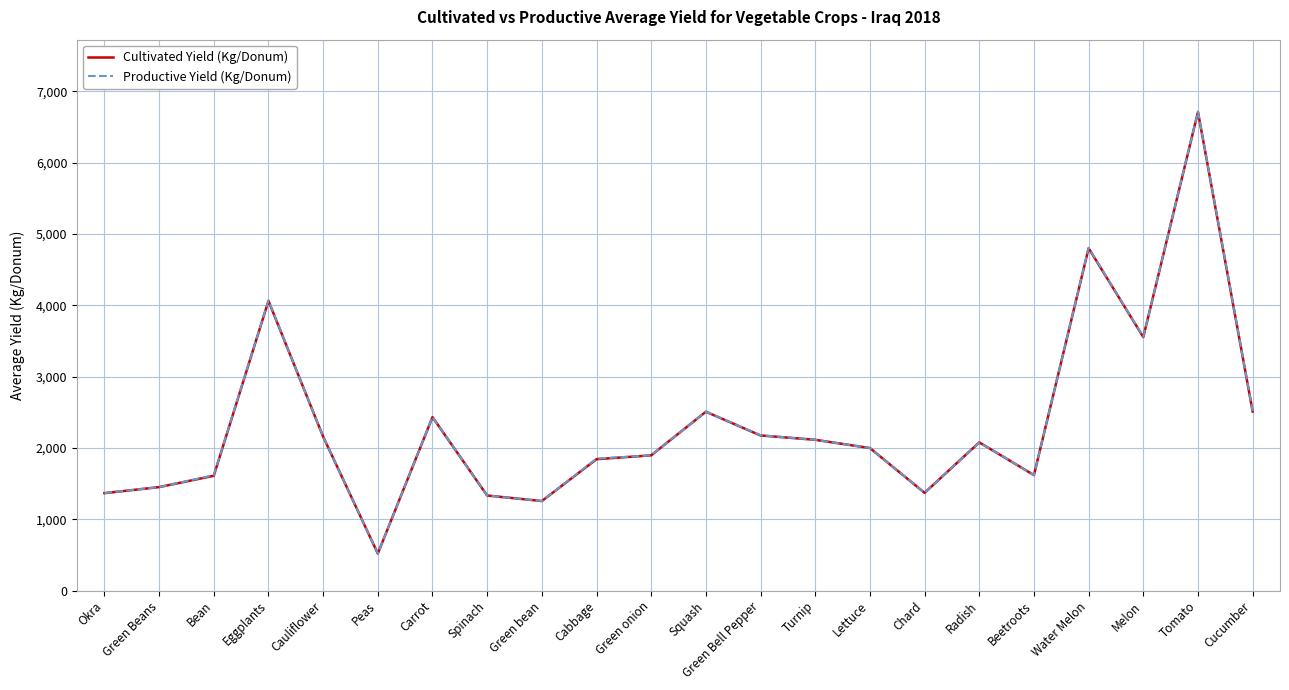

How many distinct data groups are displayed?

2